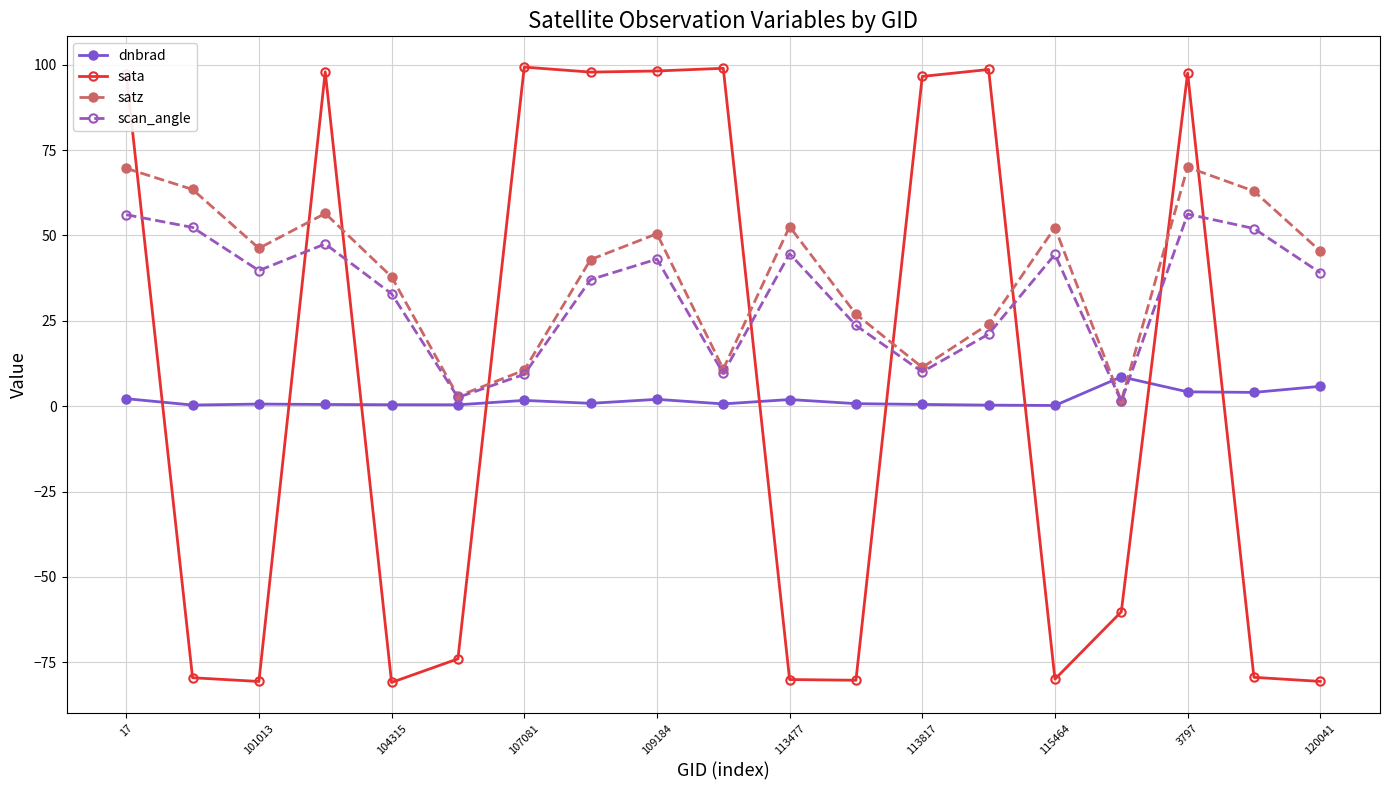

Which series has the widest spread of values?

sata